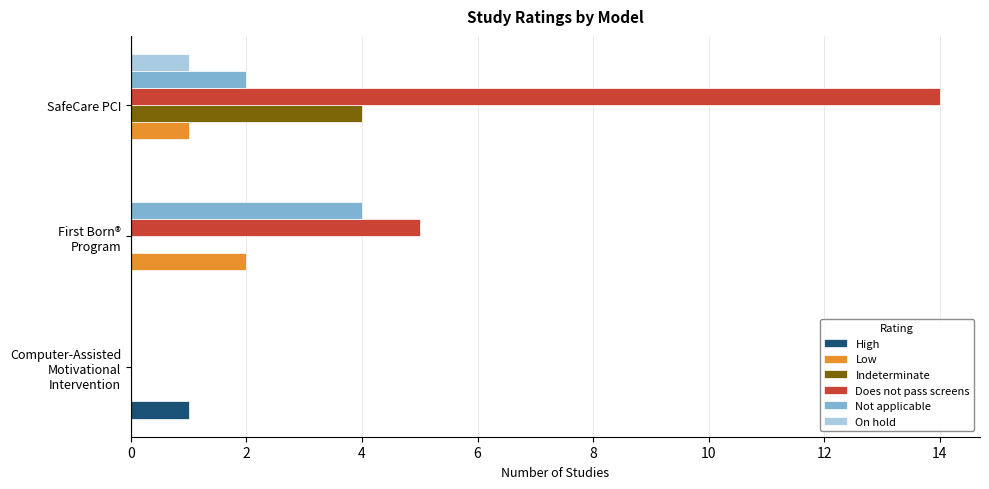

Which series has the widest spread of values?

Does not pass screens